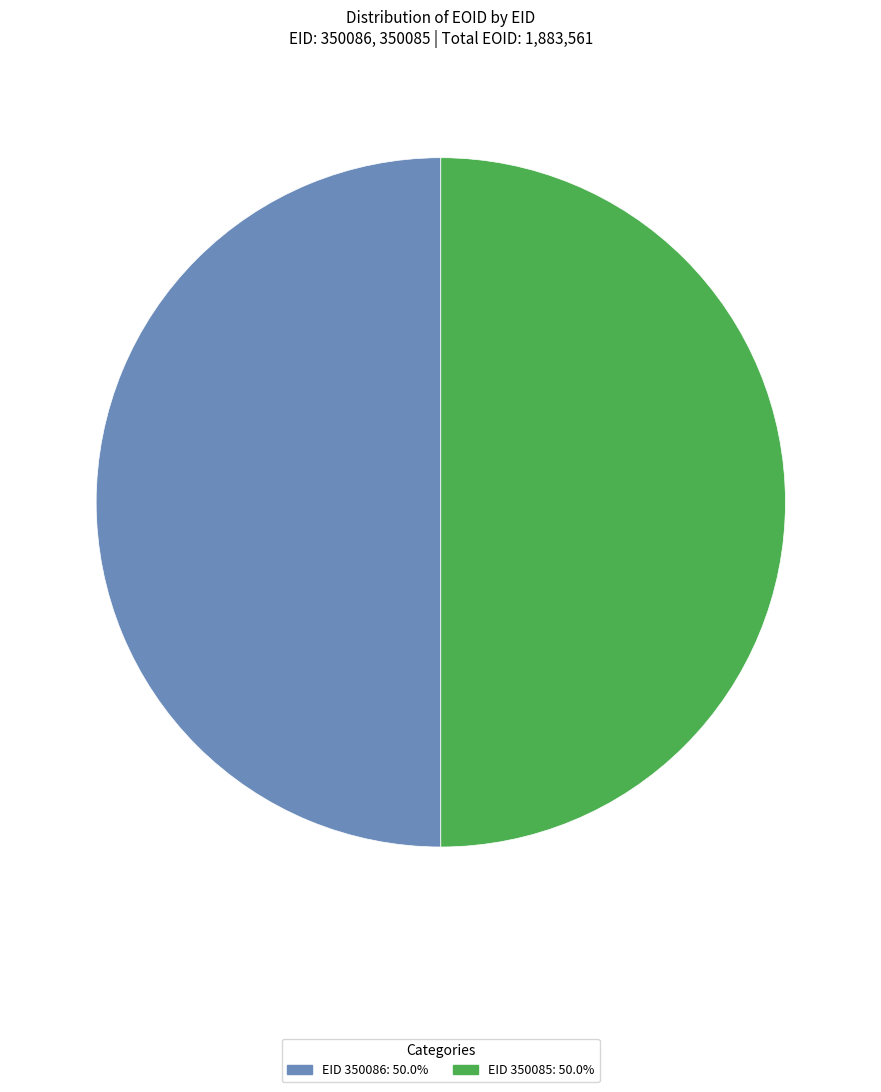

Which category has the smallest portion of the pie?

350085